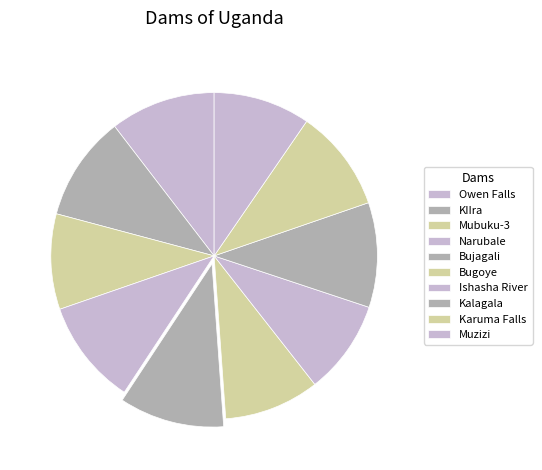

The Bugoye slice represents 1% of the pie. True or false?

False